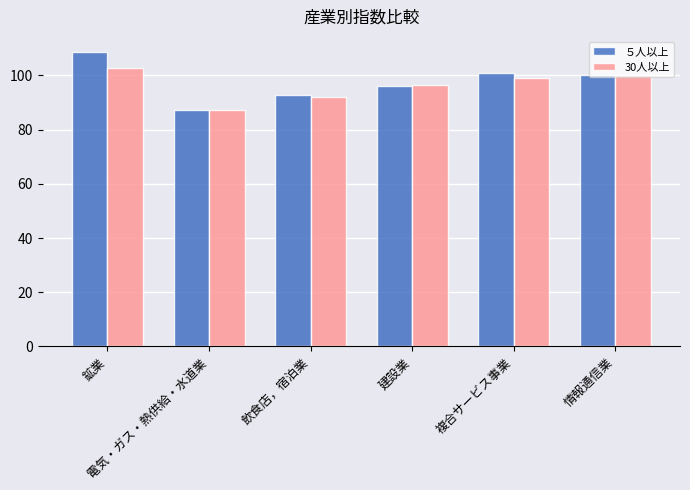

What is the total value across all series at 鉱業?

211.6